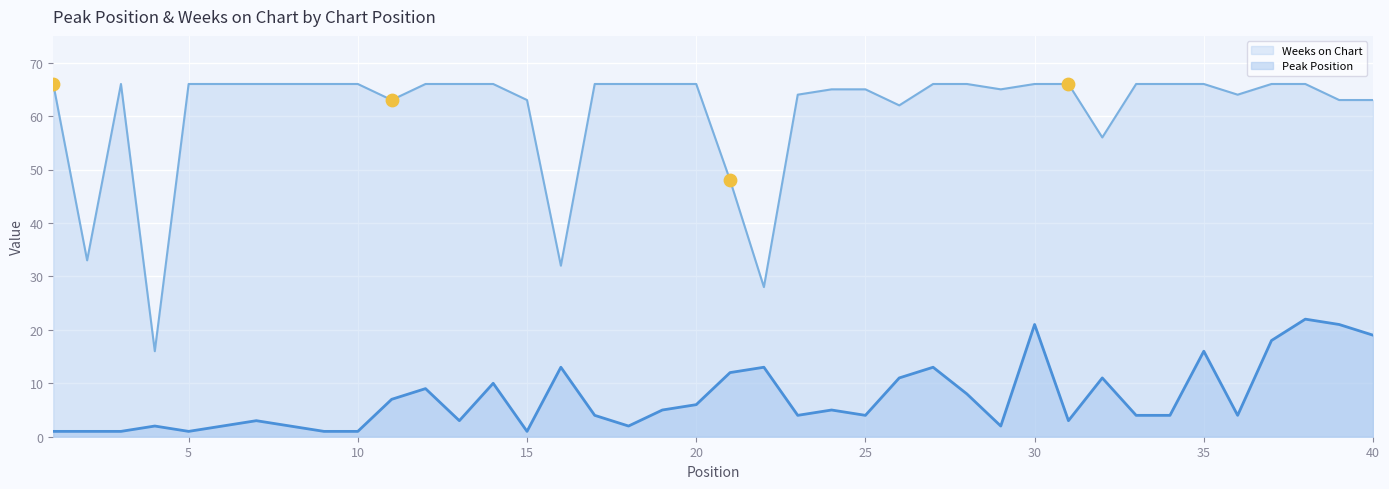

Which series reaches the maximum Y coordinate?

Weeks on Chart